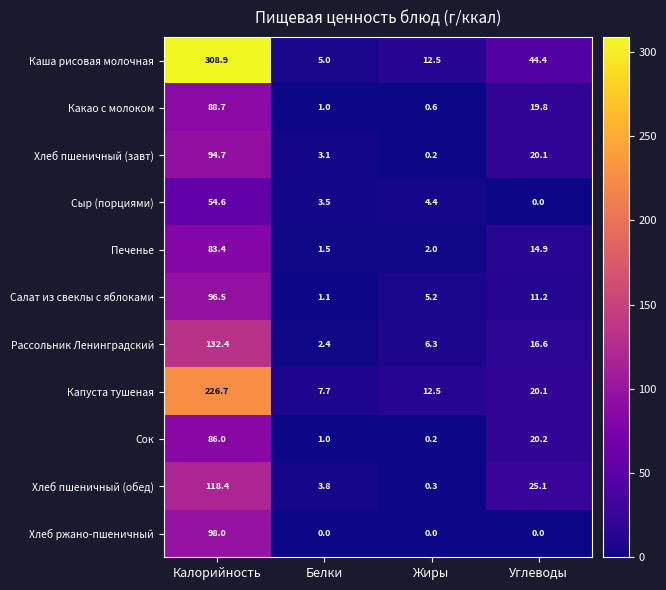

List the labels in order of Салат из свеклы с яблоками value, smallest first.

Белки, Жиры, Углеводы, Калорийность